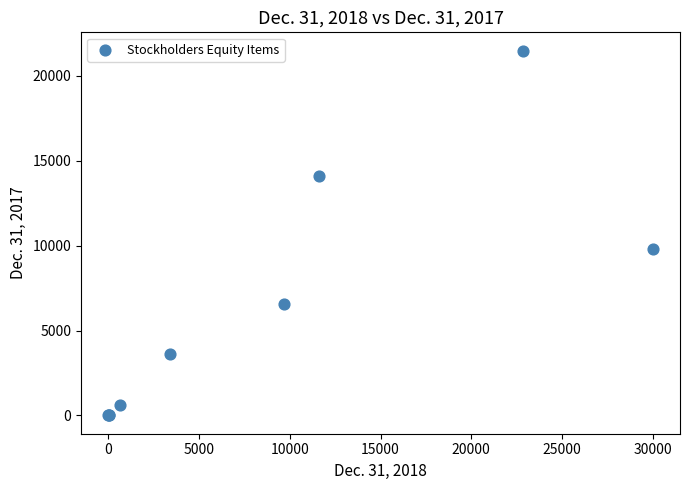

What Y value in the scatter plot is closest to 10744?

9800.0